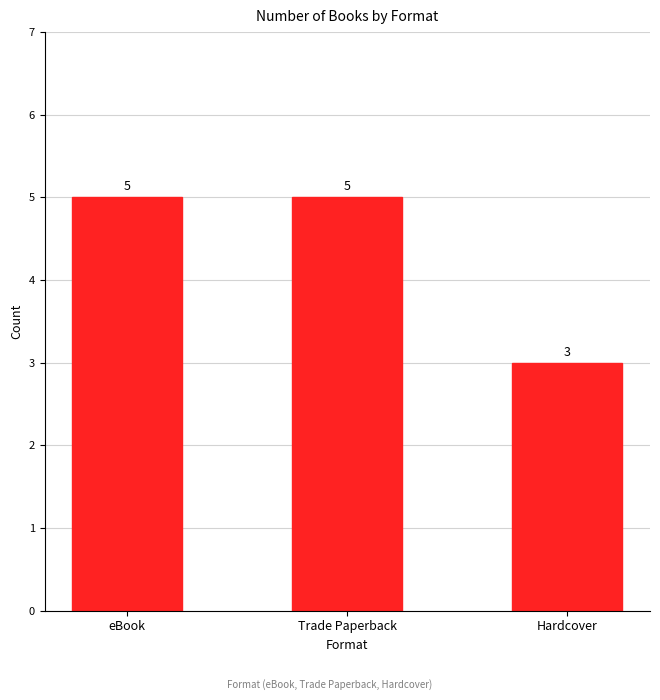

True or false: the data shows 8 at eBook.

False